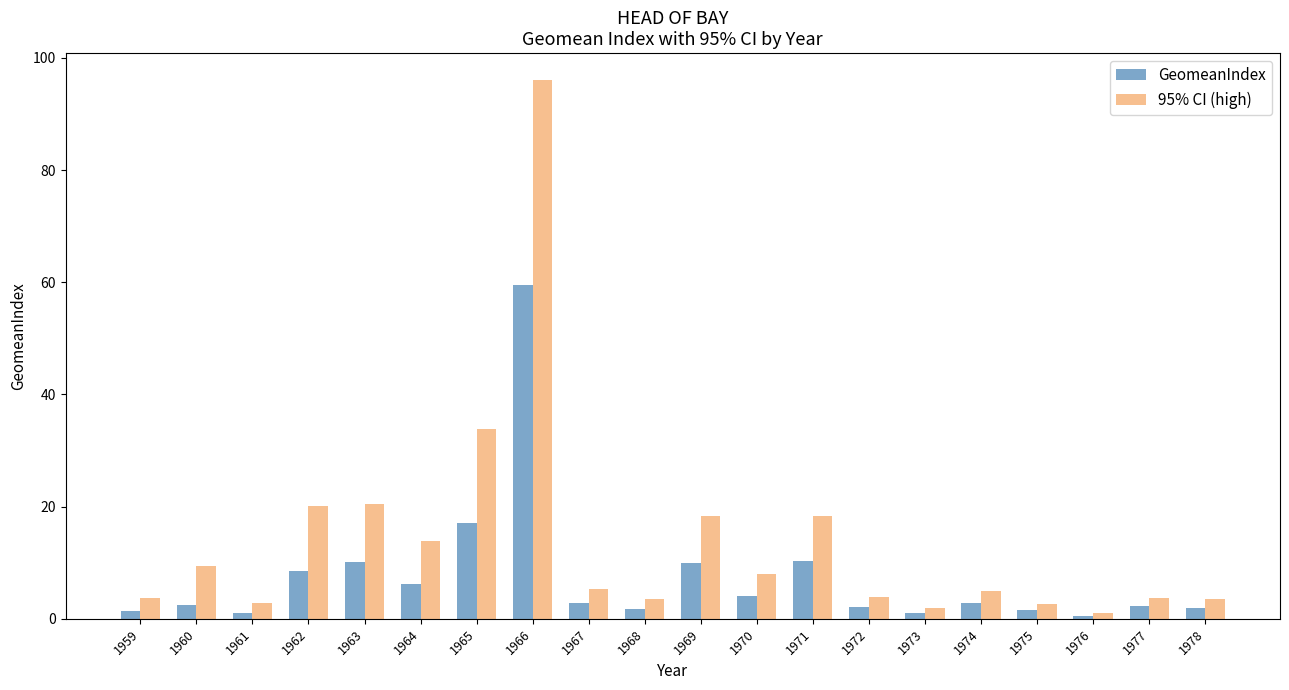

Rank the series at 1969 from lowest to highest value.

GeomeanIndex, 95% CI (high)